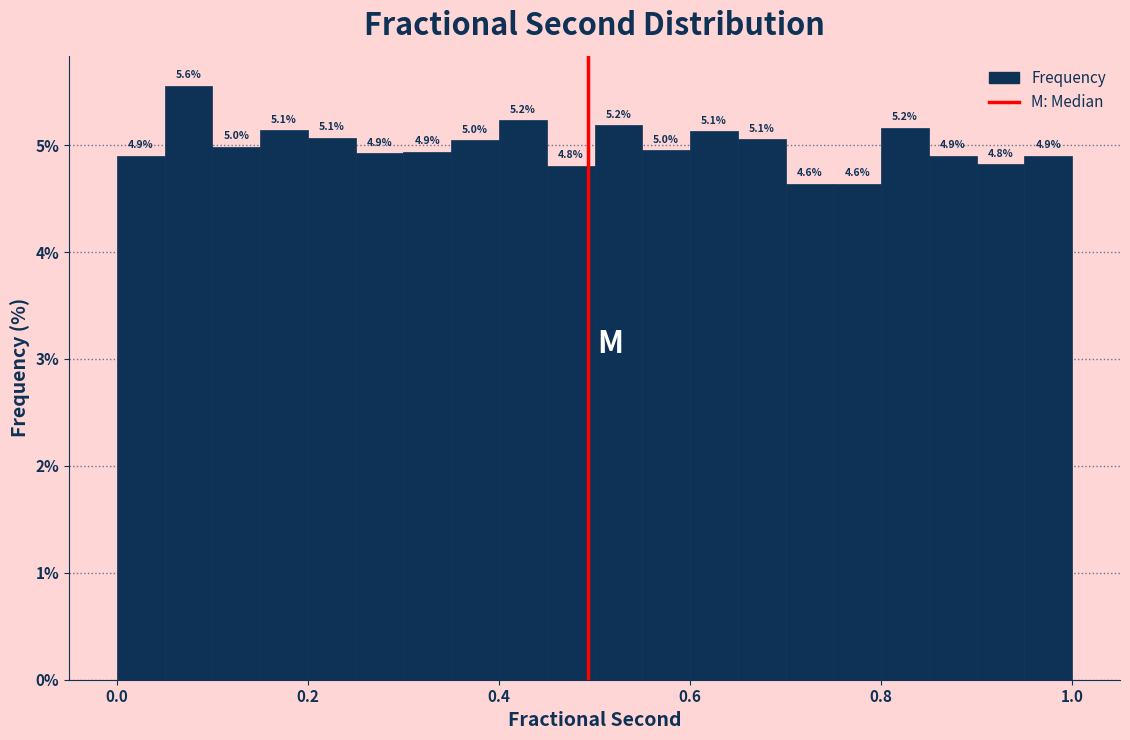

Around what value on the x-axis is the tallest bar? Give the approximate position of its centre, as read against the axis.

0.08